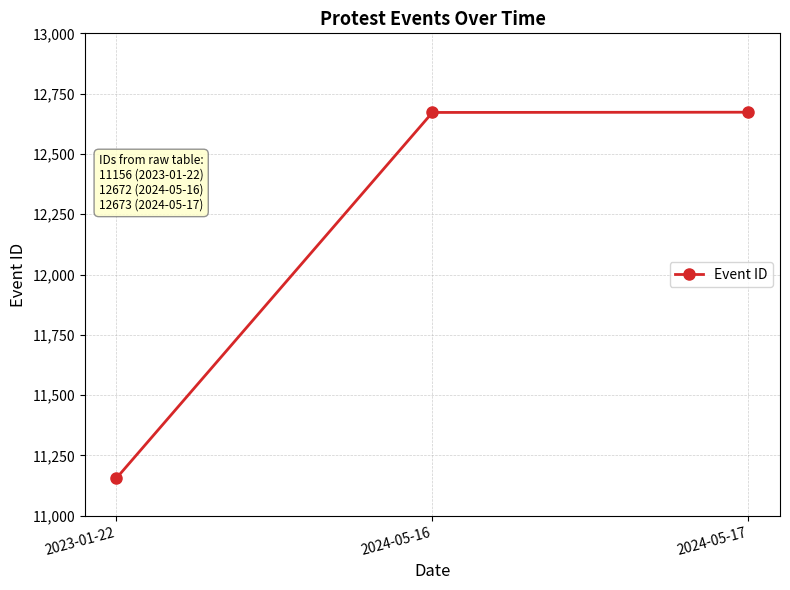

What is the change in value from 2023-01-22 to 2024-05-16?

+1516